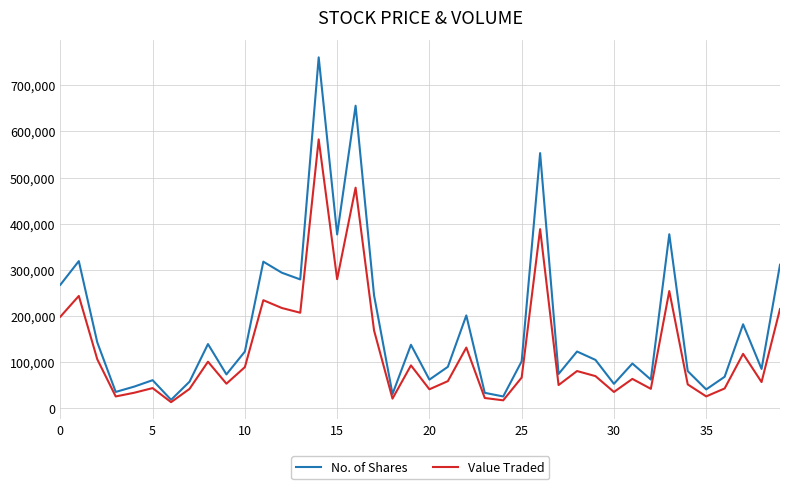

What is the greatest value displayed?

760613